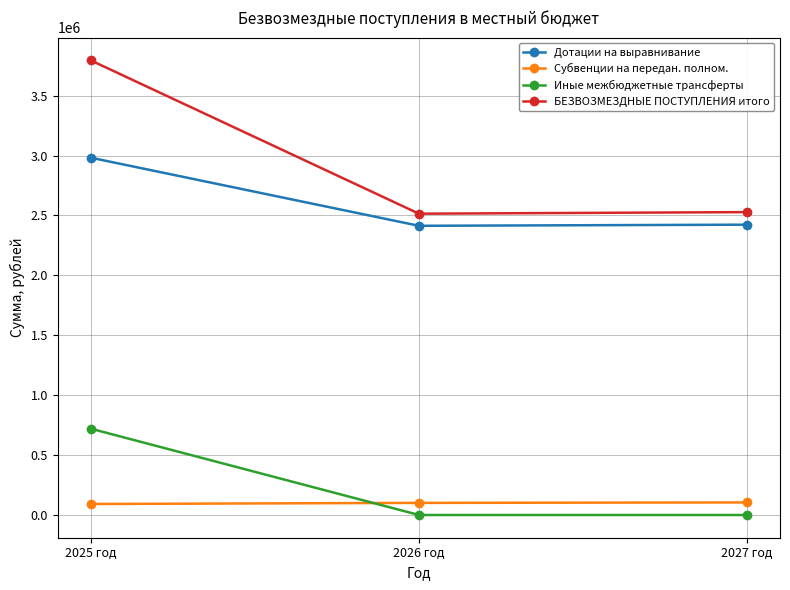

What is the label of the 2nd point from the right?

2026 год